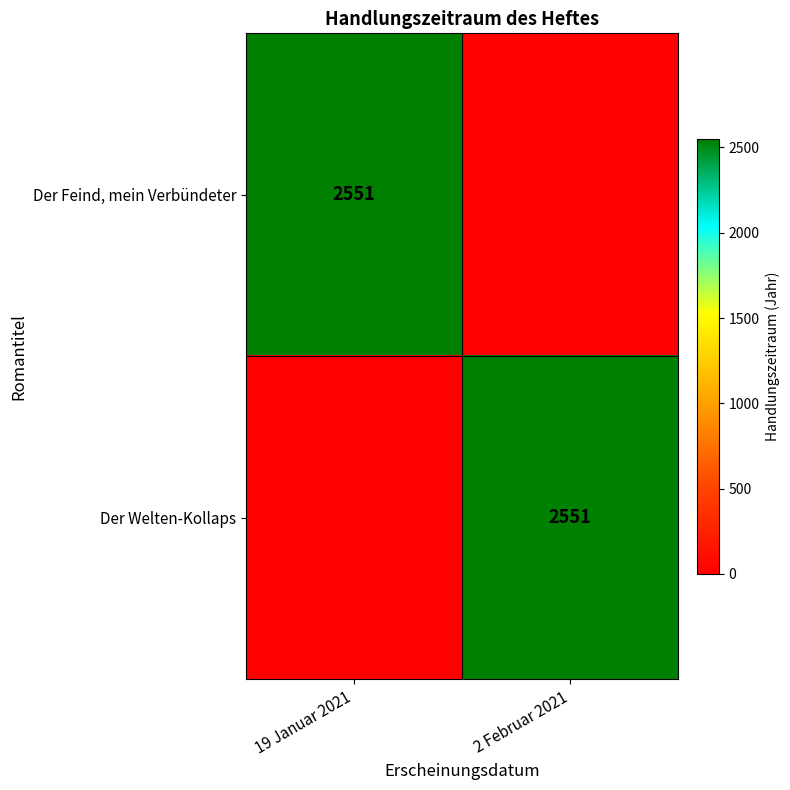

What is the difference between the highest and lowest values at 19 Januar 2021?

2551